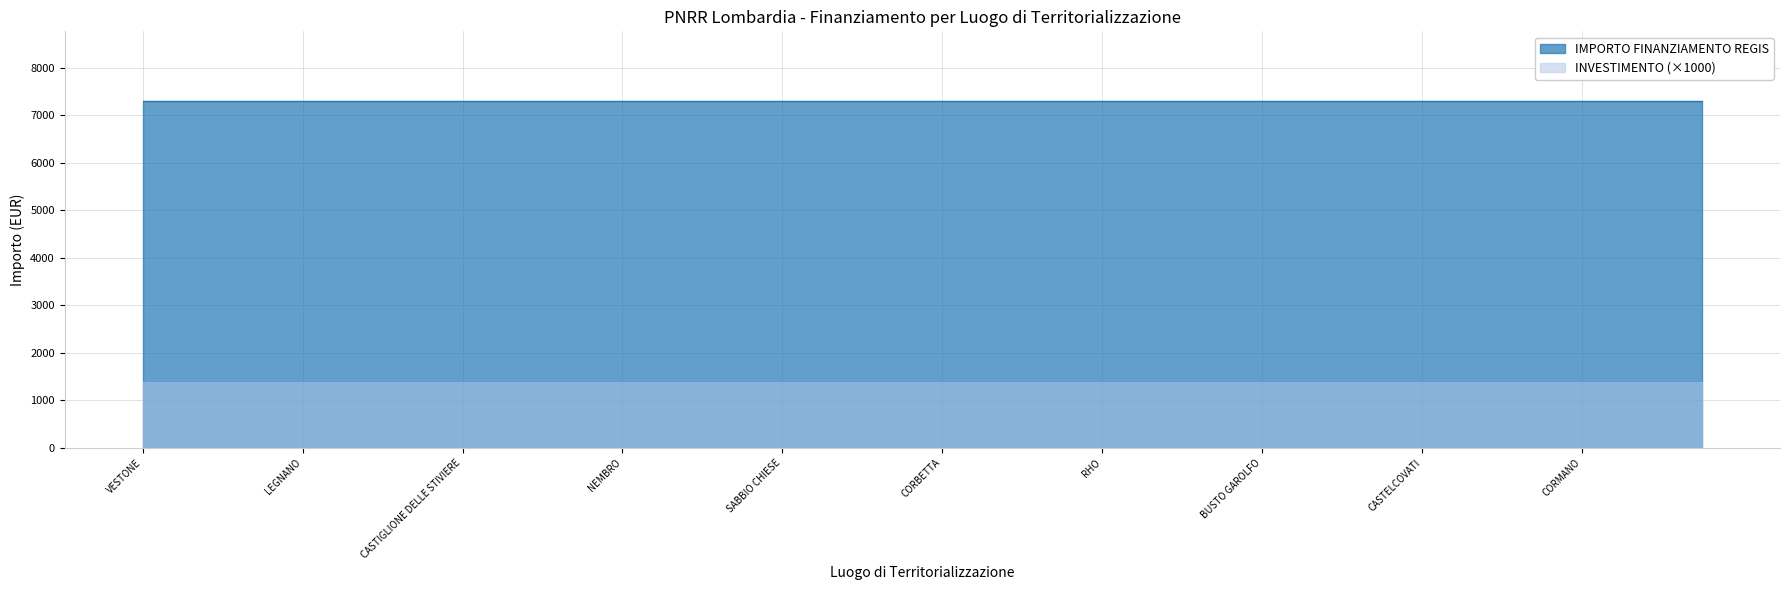

True or false: INVESTIMENTO and IMPORTO FINANZIAMENTO REGIS intersect in this chart.

False